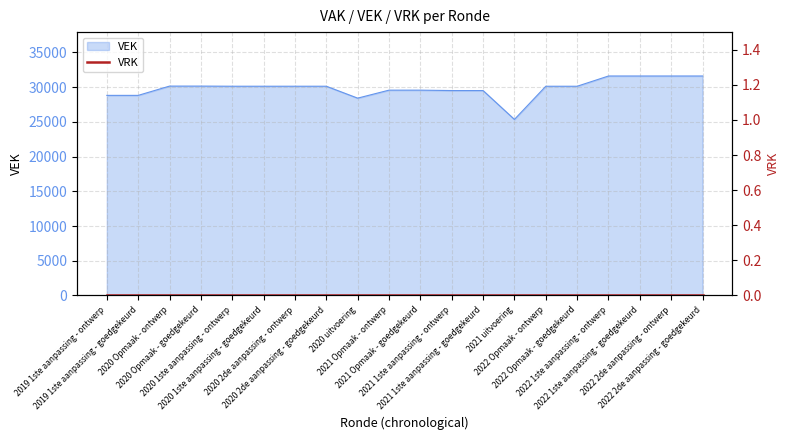

What is the difference between the values at 2021 1ste aanpassing - ontwerp and 2020 2de aanpassing - ontwerp?

623